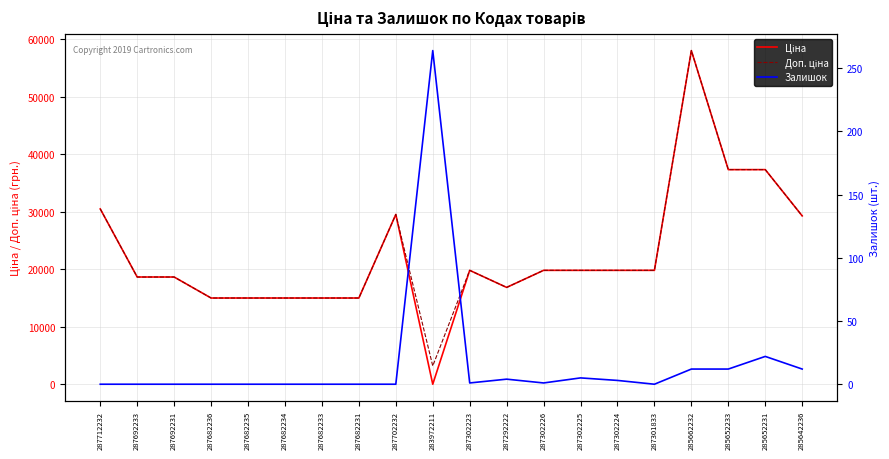

How many lines are shown in the chart?

3